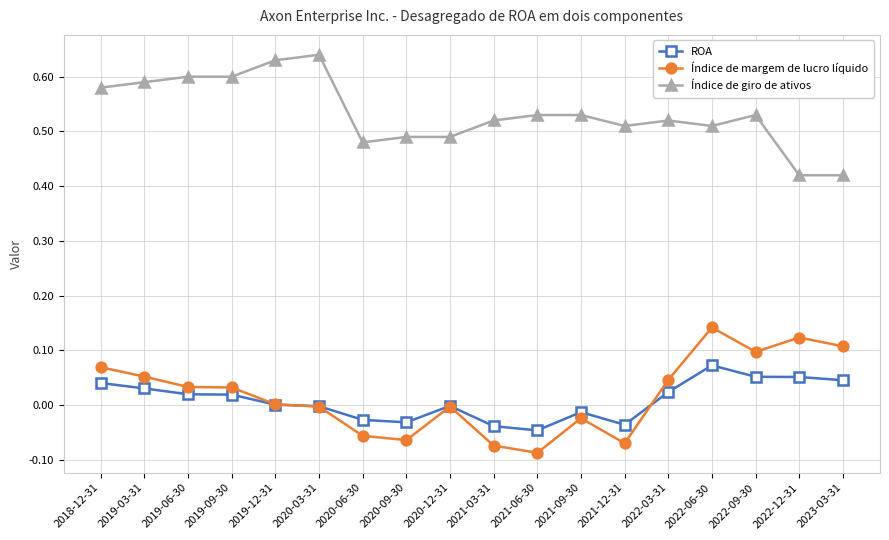

True or false: Índice de giro de ativos has a value of 0.2 at 2021-03-31.

False